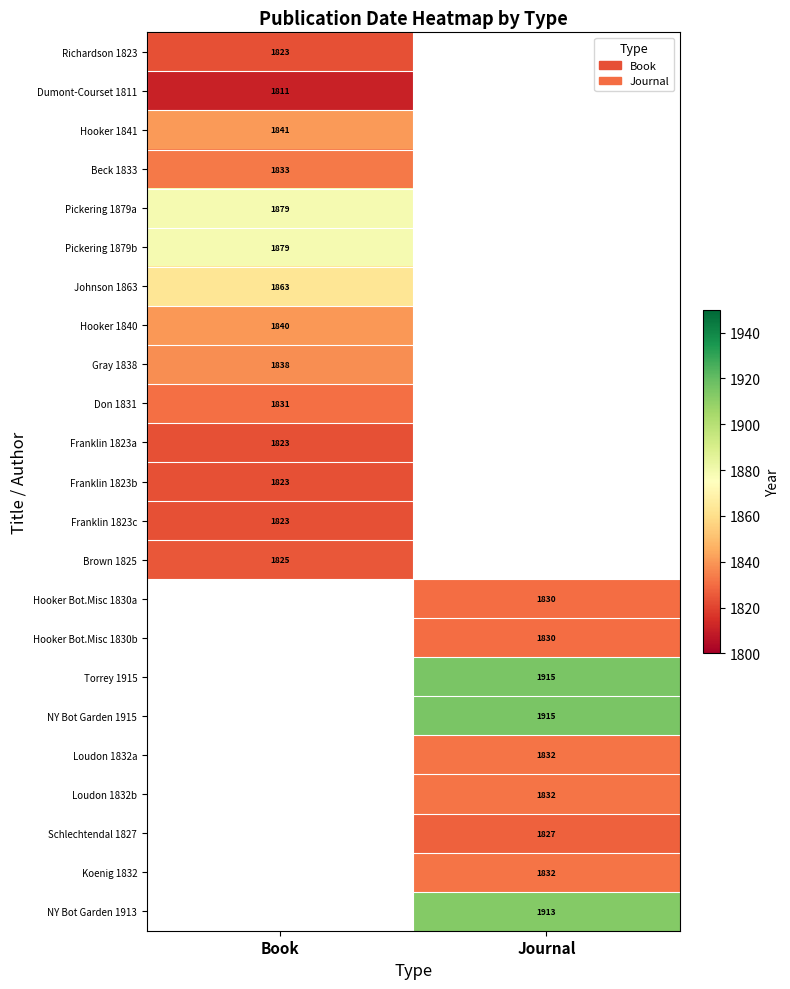

The Beck 1833 series shows 1833 at Book. True or false?

True